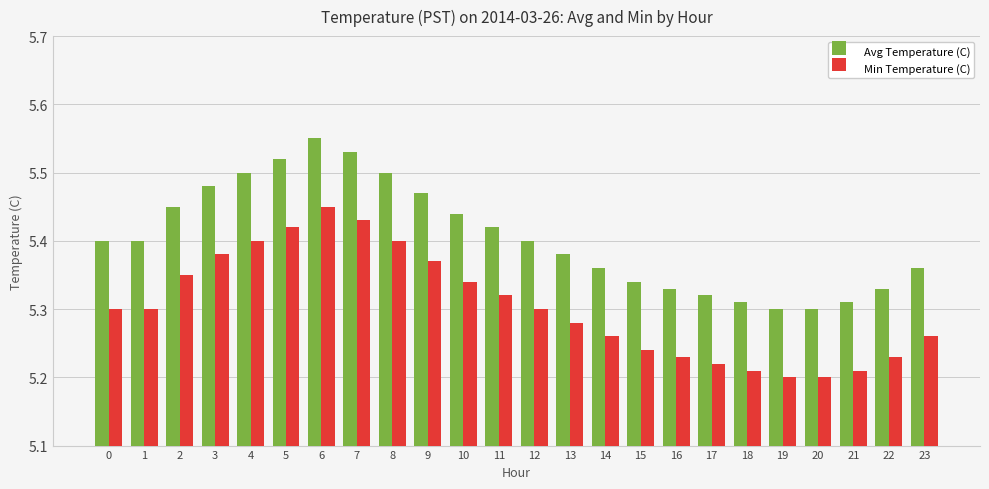

Which label corresponds to the largest value in the chart?

6